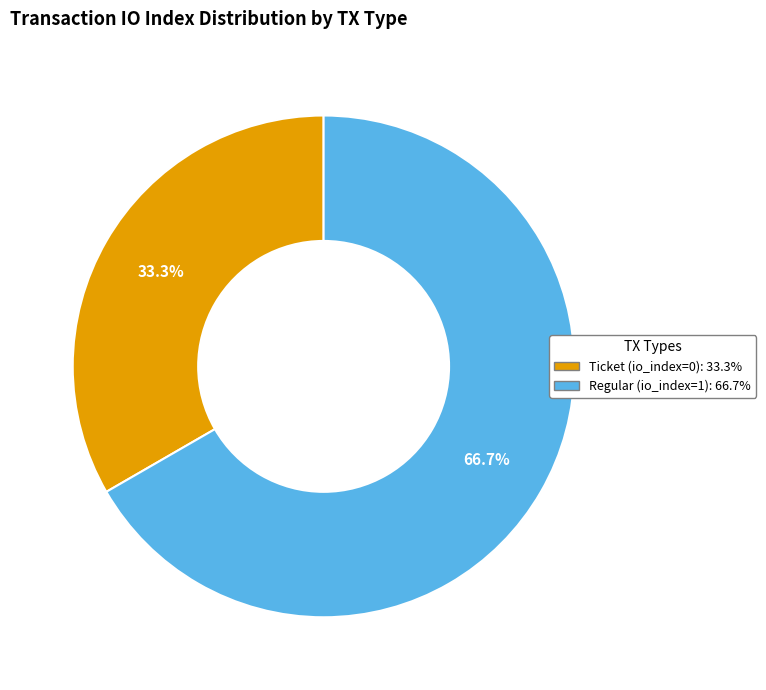

How many segments does this pie chart have?

2